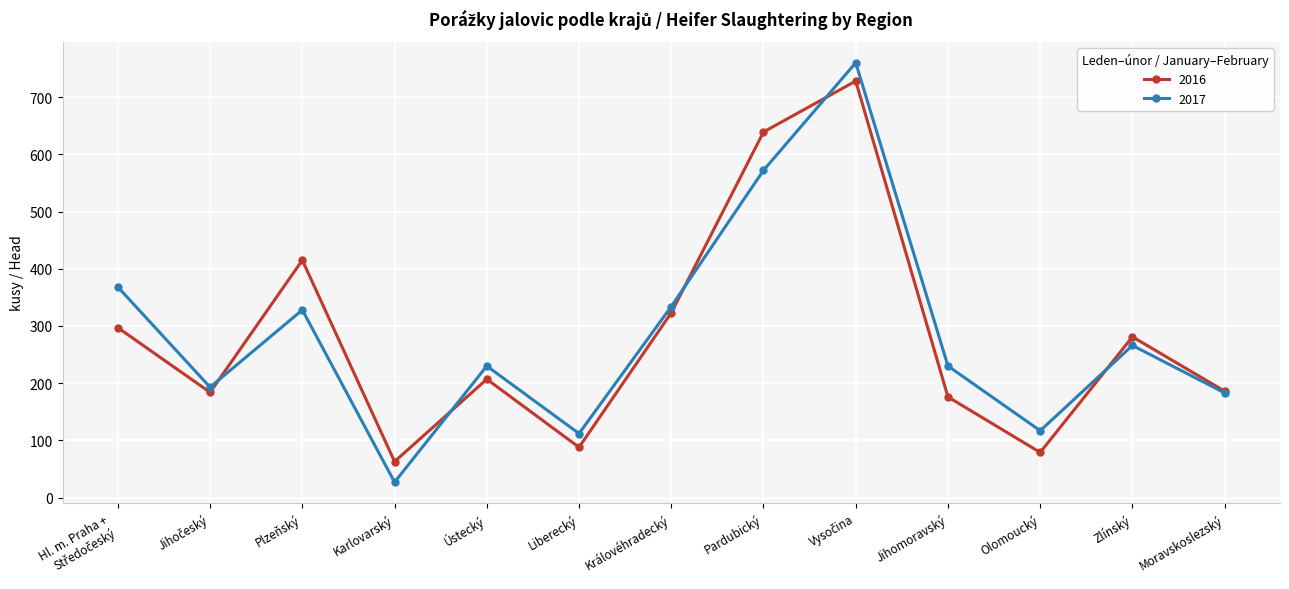

What is the label of the 5th point from the left?

Ústecký